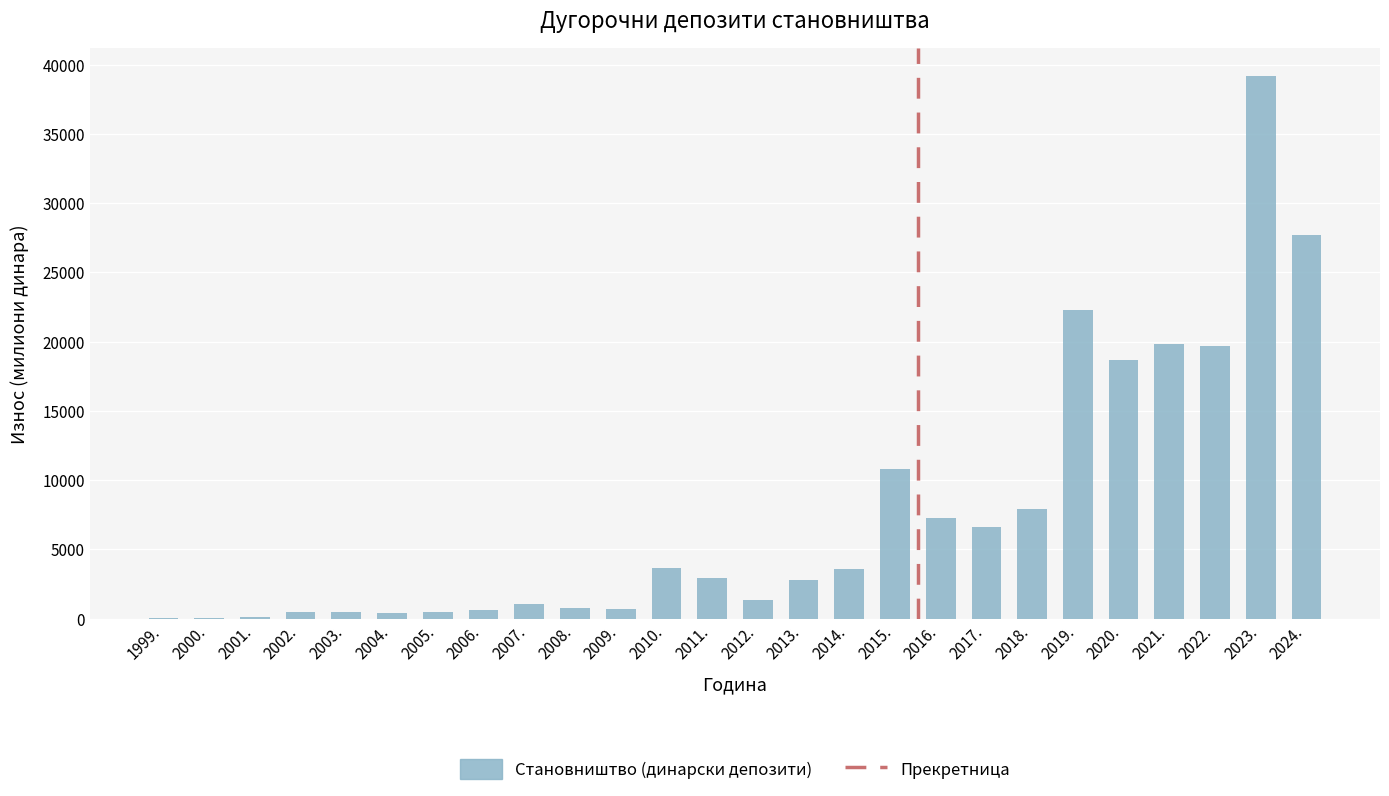

What is the sum of the values at 2021. and 2018.?

27785.6